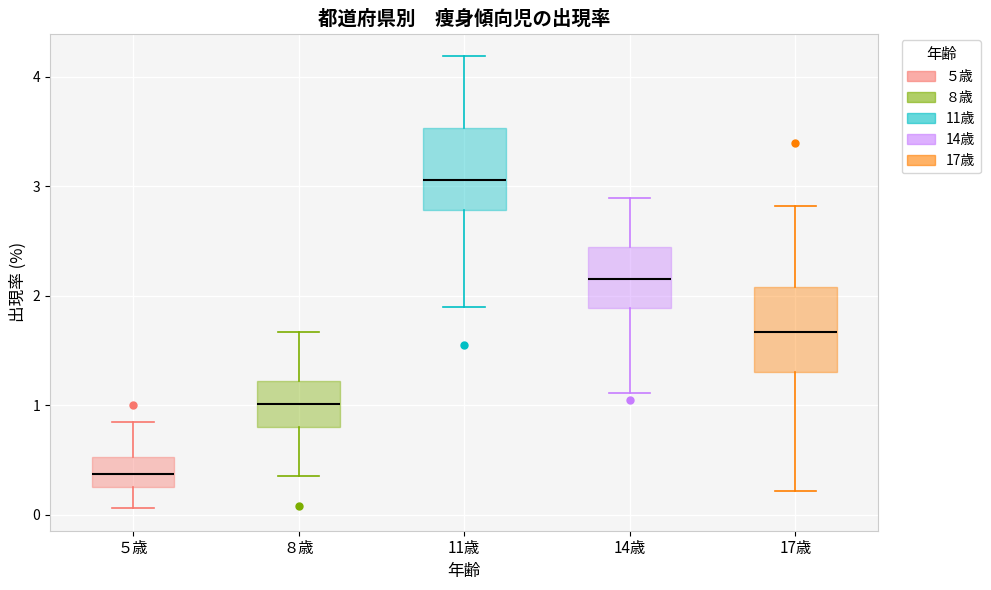

Reading left to right, transcribe this box plot: for each box, give where its median line is, the range the box spans, and where its two whiskers end, as read against the y-axis. The values are not printed on the chart, so give them approximately, as read against the axis.

５歳: median 0.4, box 0.3 to 0.5, whiskers 0.1 to 0.9
８歳: median 1.0, box 0.8 to 1.2, whiskers 0.4 to 1.7
11歳: median 3.1, box 2.8 to 3.5, whiskers 1.9 to 4.2
14歳: median 2.2, box 1.9 to 2.4, whiskers 1.1 to 2.9
17歳: median 1.7, box 1.3 to 2.1, whiskers 0.2 to 2.8